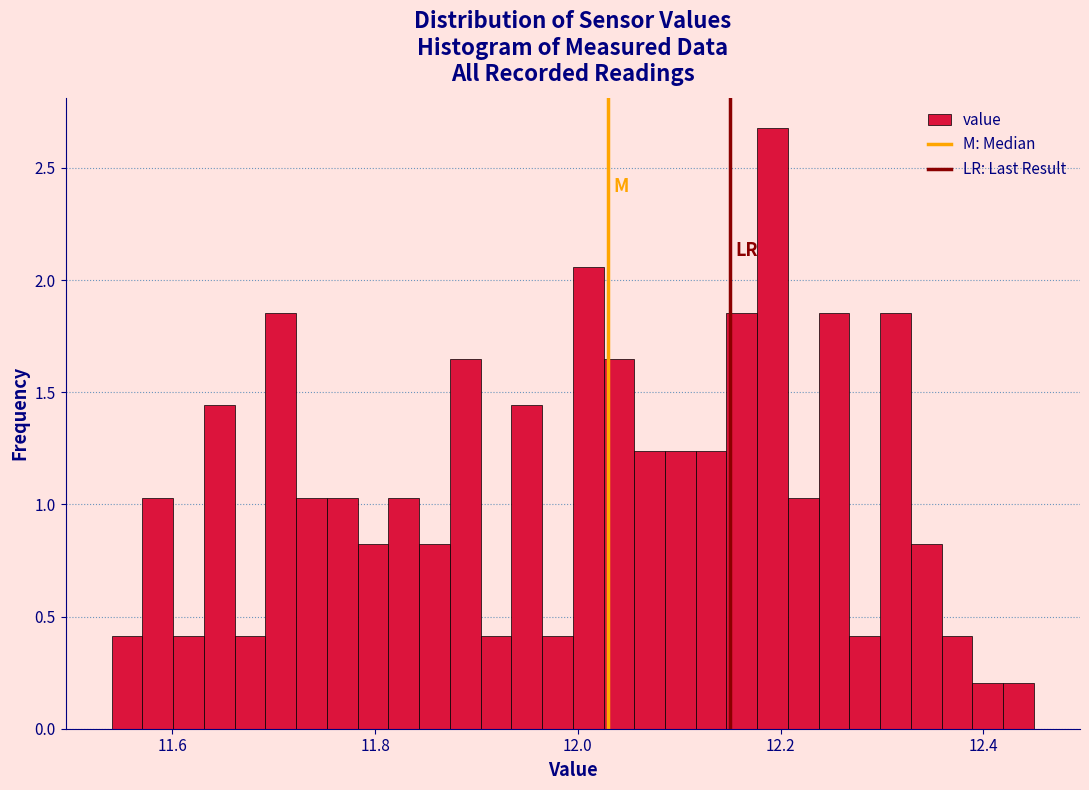

Around what value on the x-axis is the tallest bar? Give the approximate position of its centre, as read against the axis.

12.20